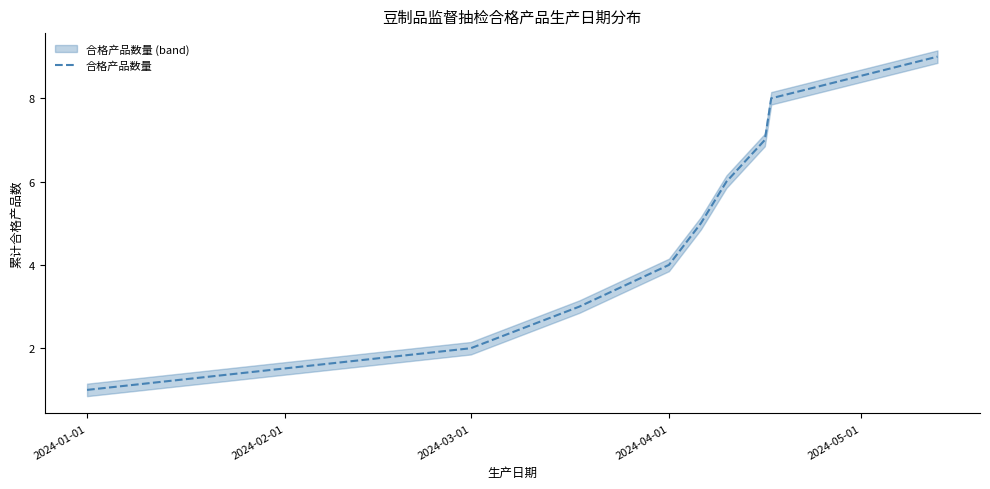

What is the label of the 9th point from the right?

2024-01-01